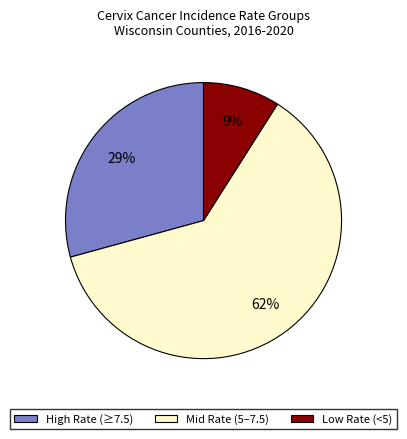

Between Mid Rate (5–7.5) and Low Rate (<5), which is larger?

Mid Rate (5–7.5)